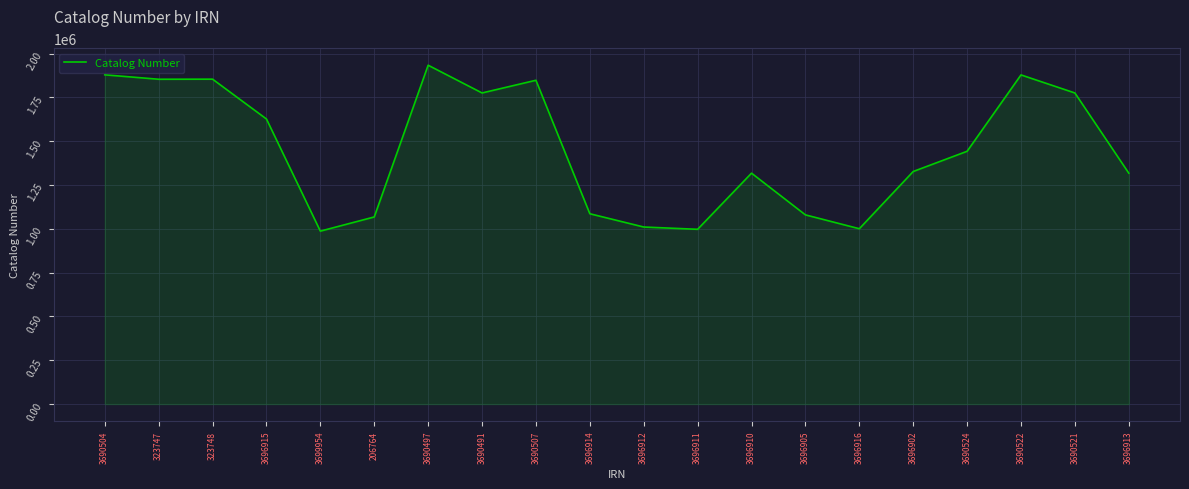

What is the sum of all values?

29054600